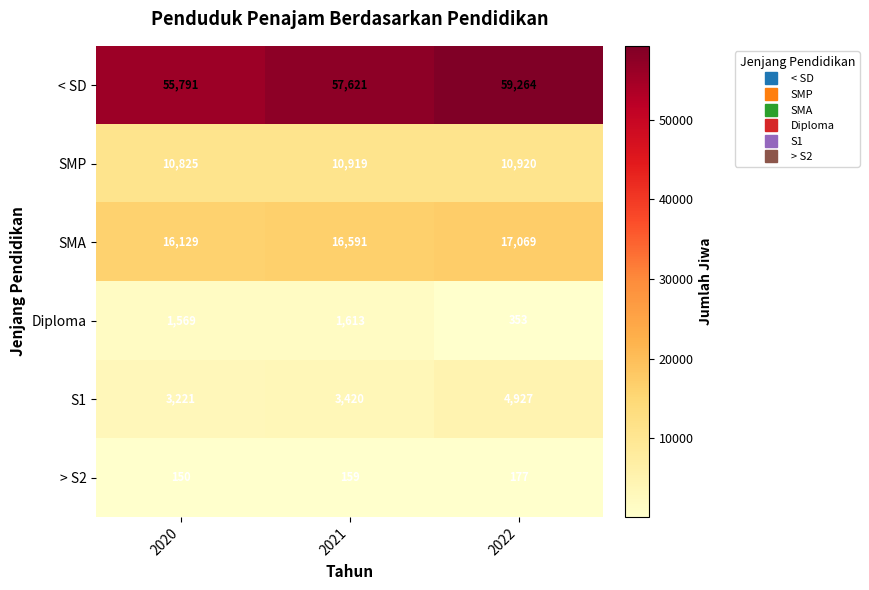

What is the sum of all < SD values?

172676